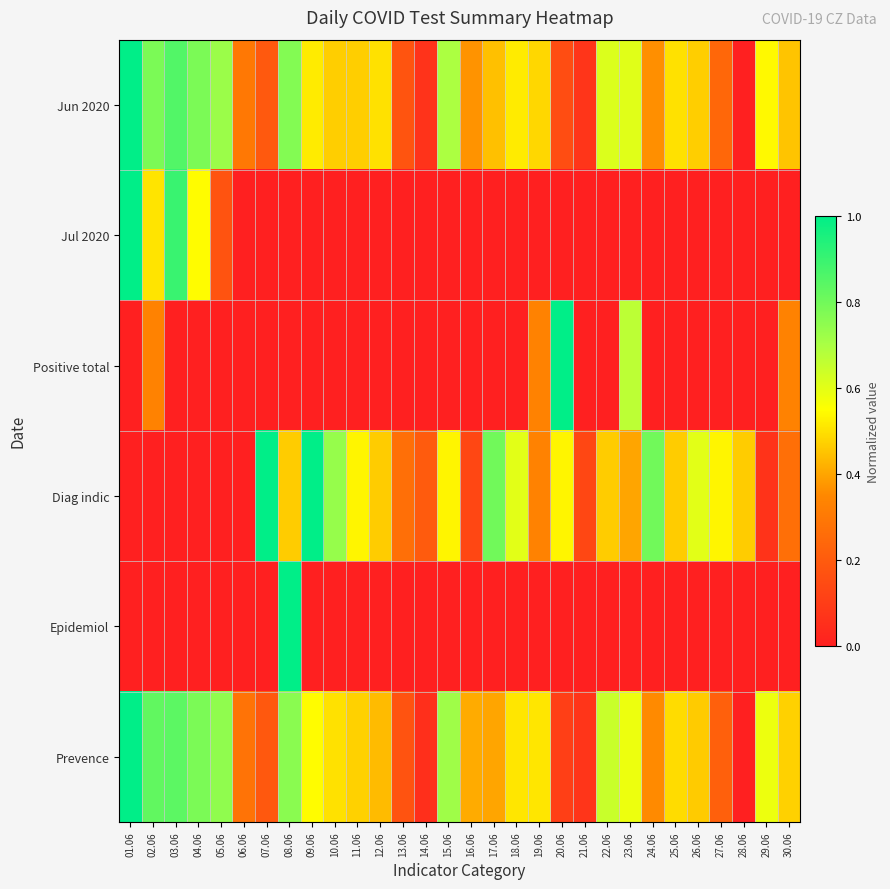

At 11.06, list the series in order from smallest to largest.

Jul 2020, Positive total, Epidemiol, Jun 2020, Prevence, Diag indic